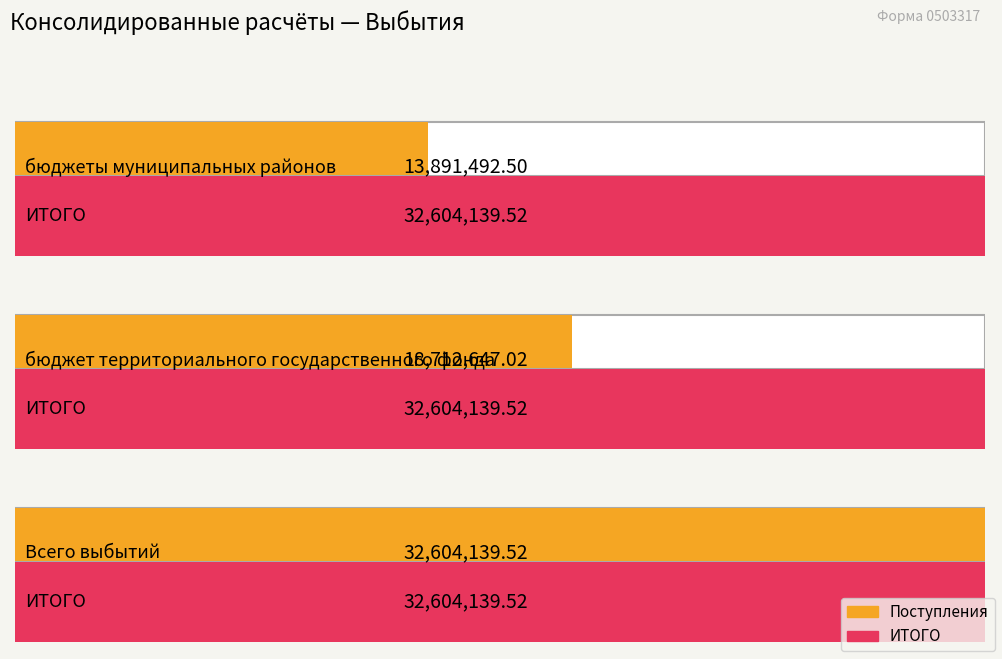

Which has a higher value, Всего выбытий or бюджет территориального государственного фонда?

Всего выбытий